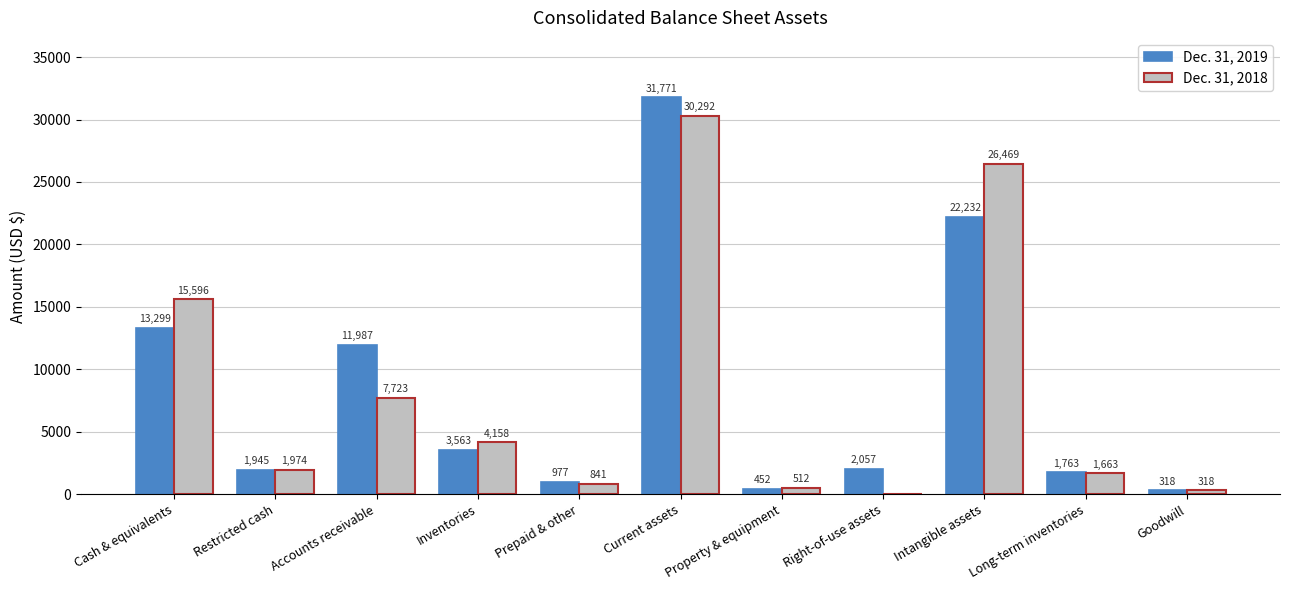

Which series has the largest total across all categories?

Dec. 31, 2019